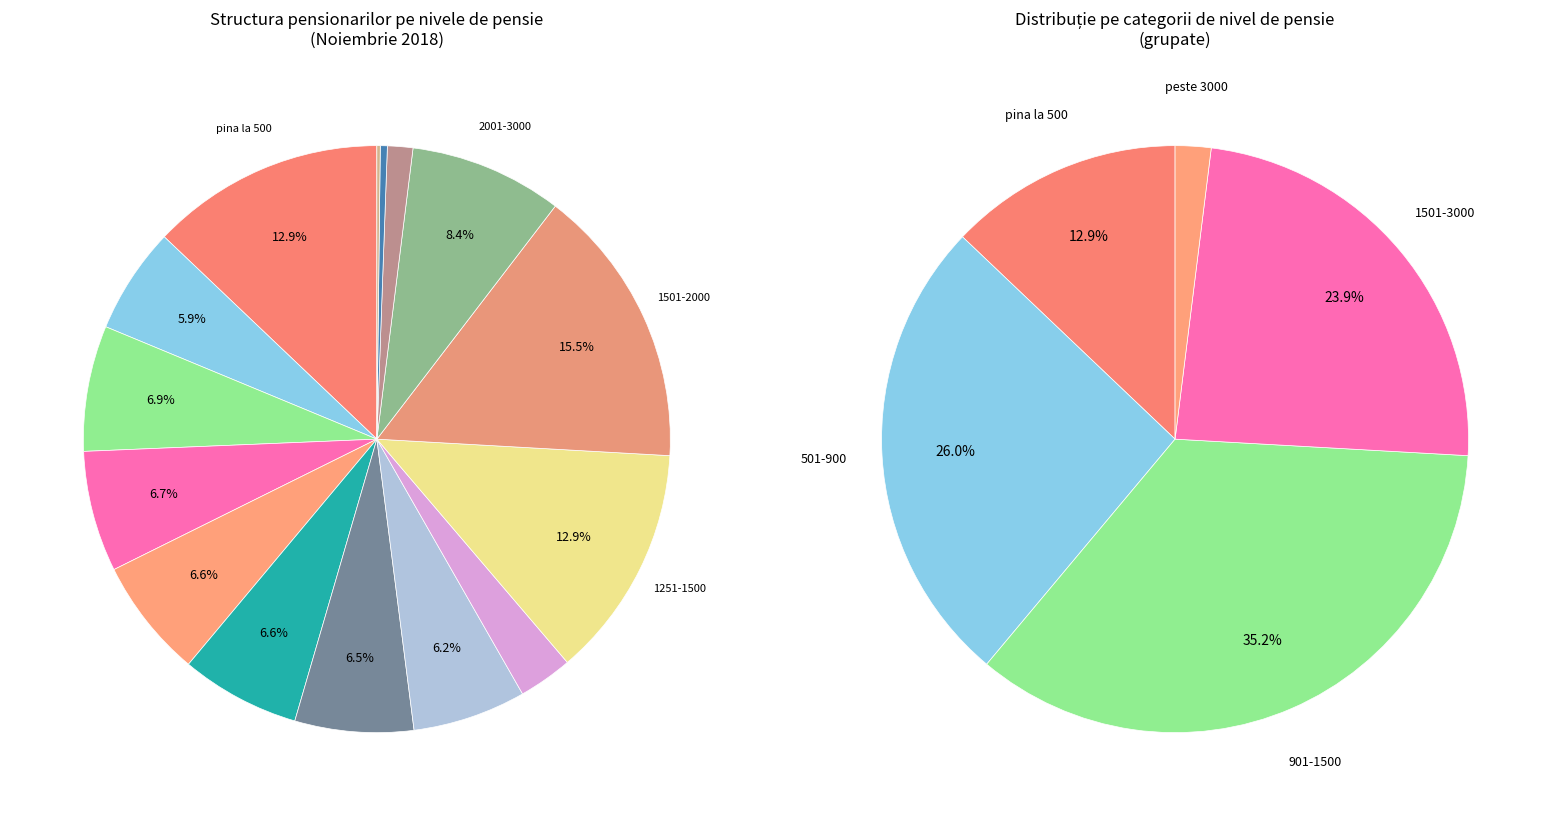

What percentage is the 601-700 slice, to the nearest percent?

7%